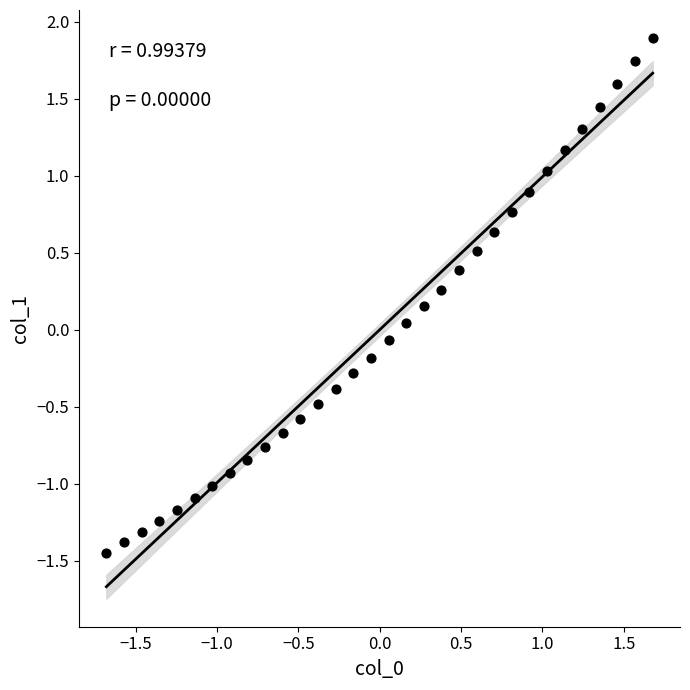

What is the range of Y values (max minus min)?

3.3